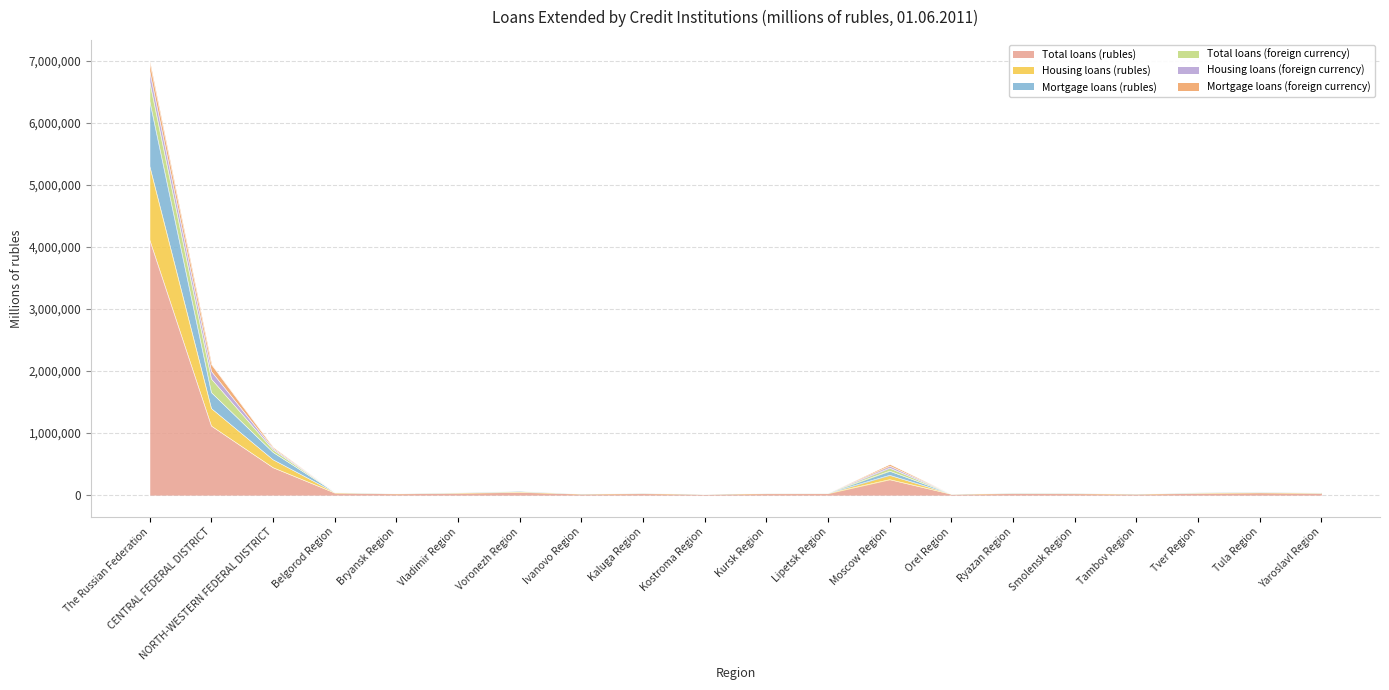

What are all the series names shown in the legend?

Total loans (rubles), Housing loans (rubles), Mortgage loans (rubles), Total loans (foreign currency), Housing loans (foreign currency), Mortgage loans (foreign currency)